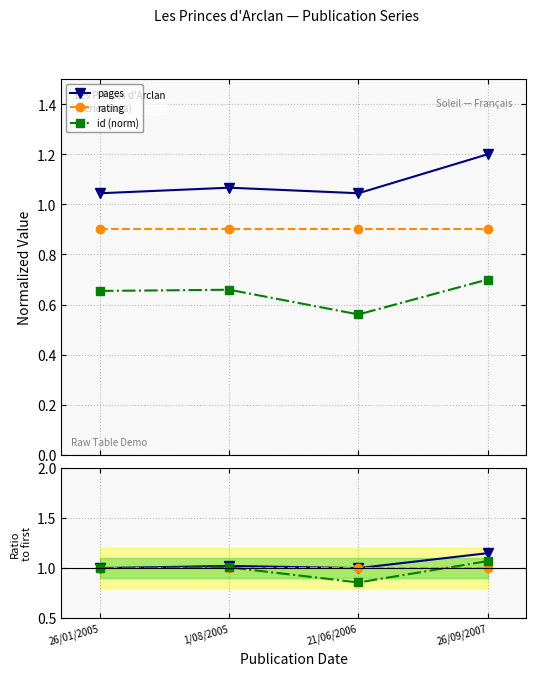

Is this an area chart (filled region under the line)?

No